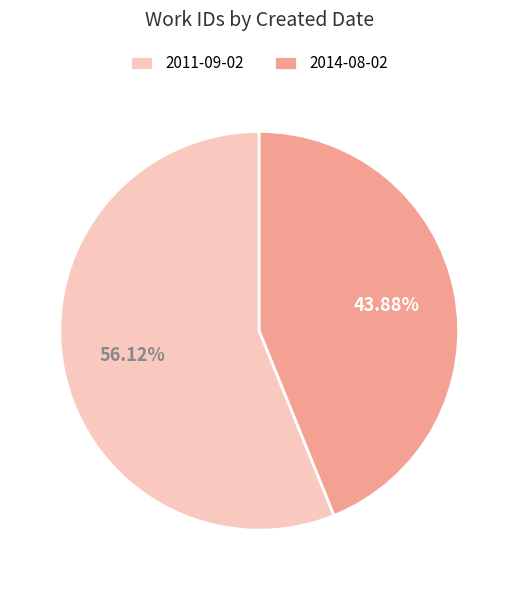

To the nearest percent, what is the average slice percentage?

50%